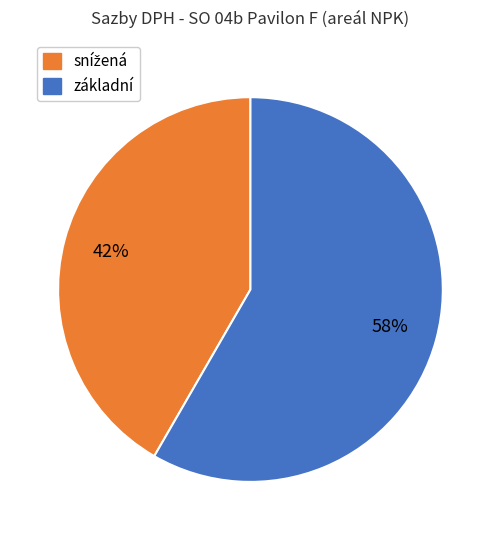

To the nearest percent, what is the average slice percentage?

50%